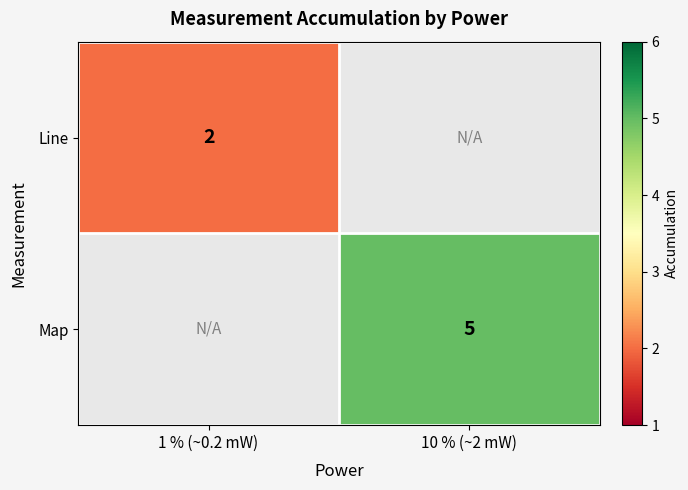

Which has a higher value, 10 % (~2 mW) or 1 % (~0.2 mW)?

1 % (~0.2 mW)